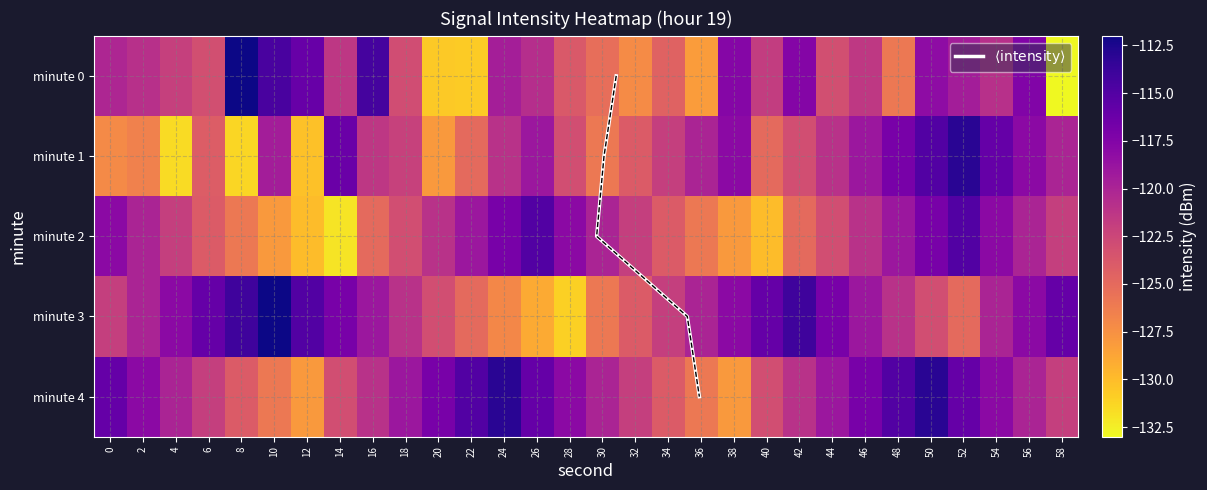

List the series in order of their peak value, highest first.

3, 0, 1, 4, 2